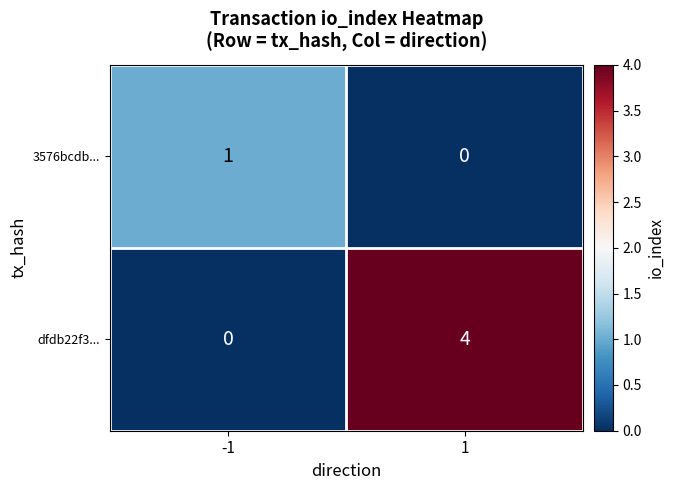

What is the sum of all dfdb22f3... values?

4